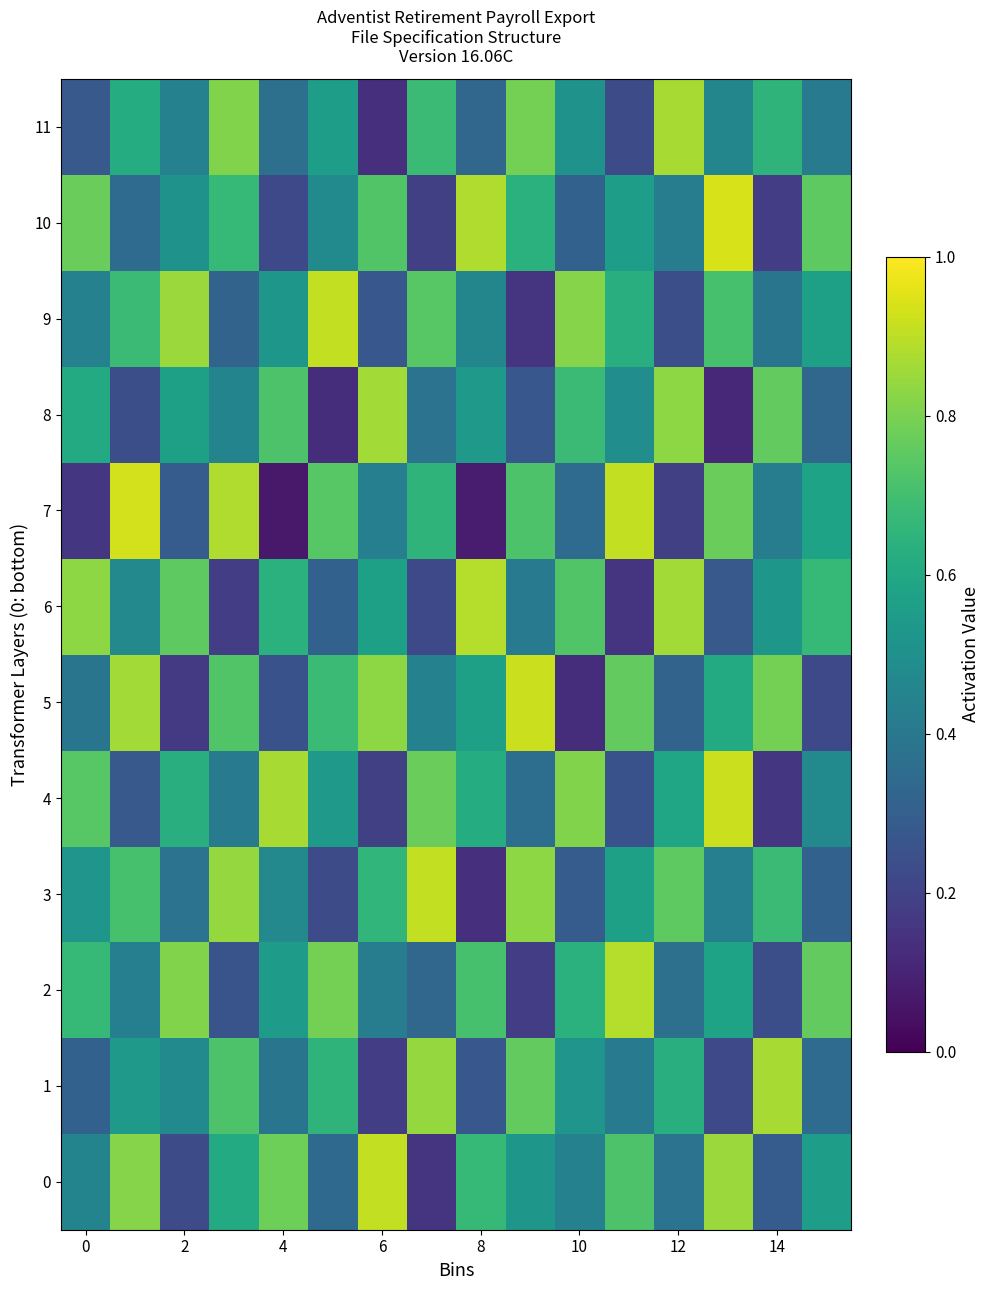

What is the maximum value shown in the chart?

0.9